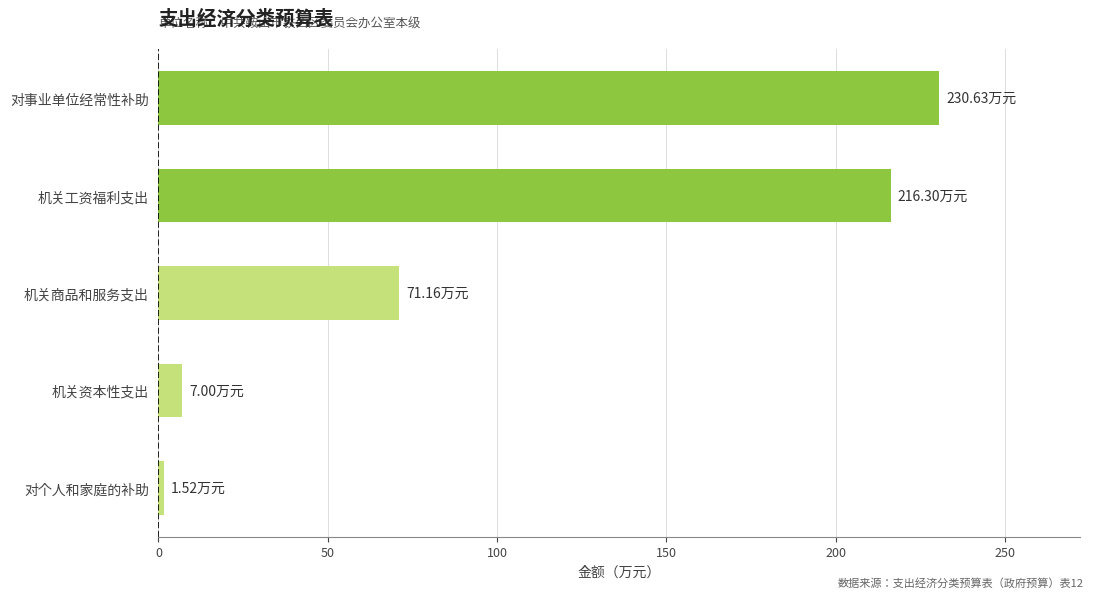

Where is the data nearest to the value 116?

机关商品和服务支出